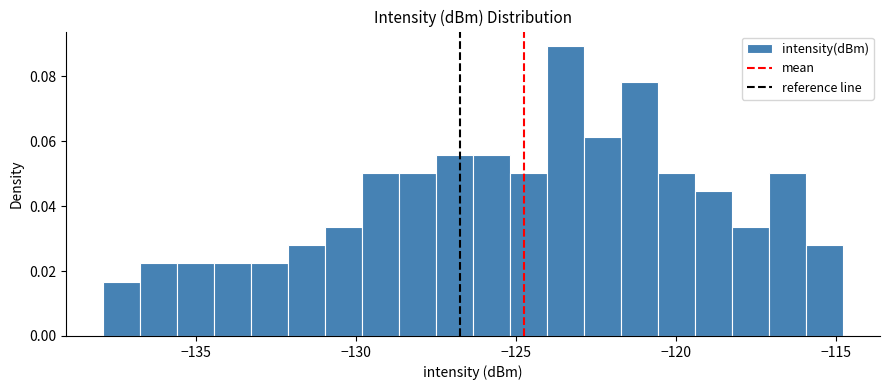

Read against the x-axis, roughly where is the centre of the tallest bar?

-123.5